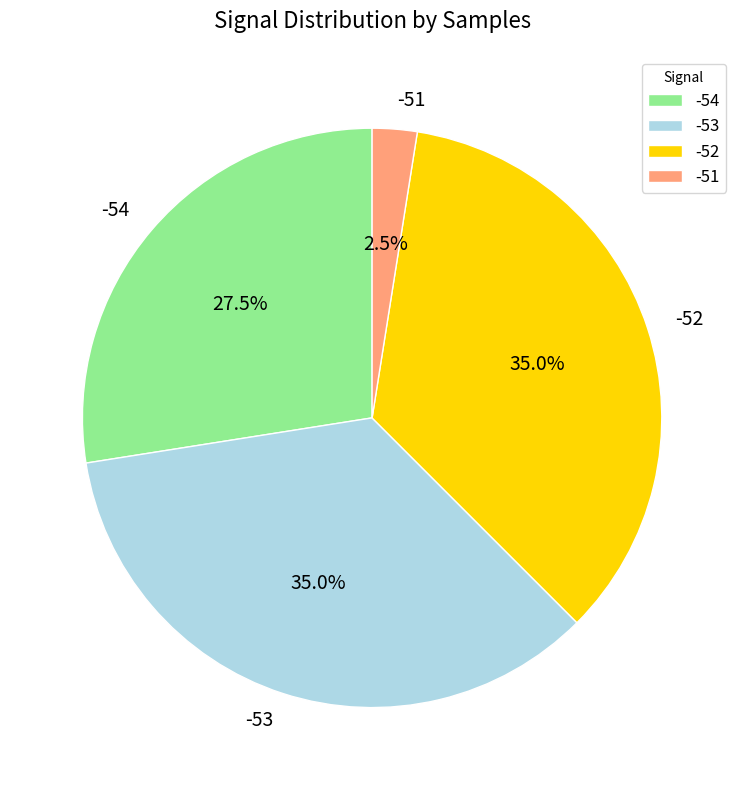

To the nearest percent, what portion does -52 represent?

35%